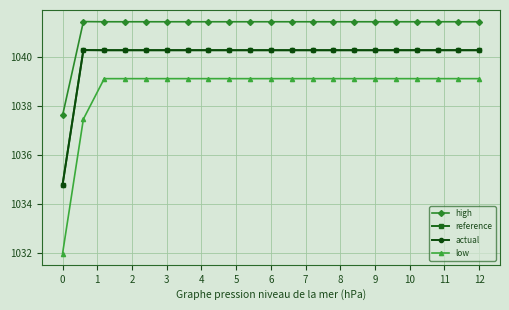

What is the value of the actual point at the 11th from the left?

1040.3